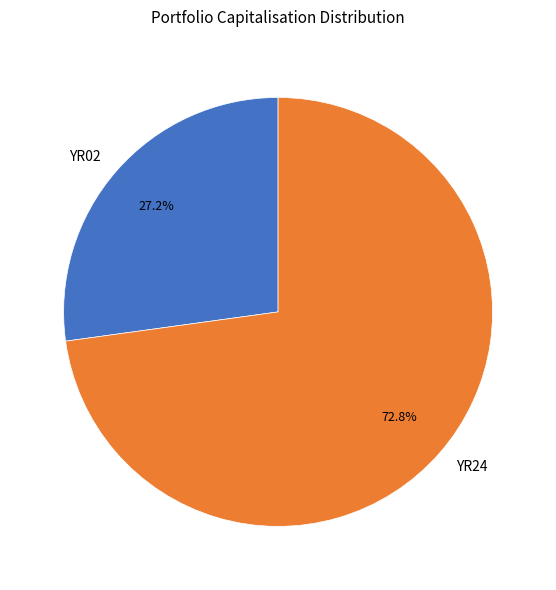

Is it true that YR24 is 73% of the pie?

True